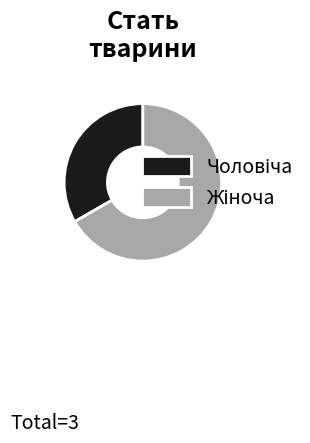

Does any single category account for the majority?

Yes